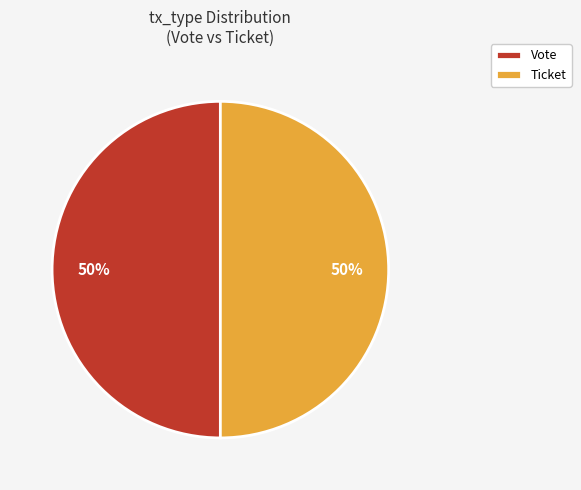

Is it true that Vote is 50% of the pie?

True